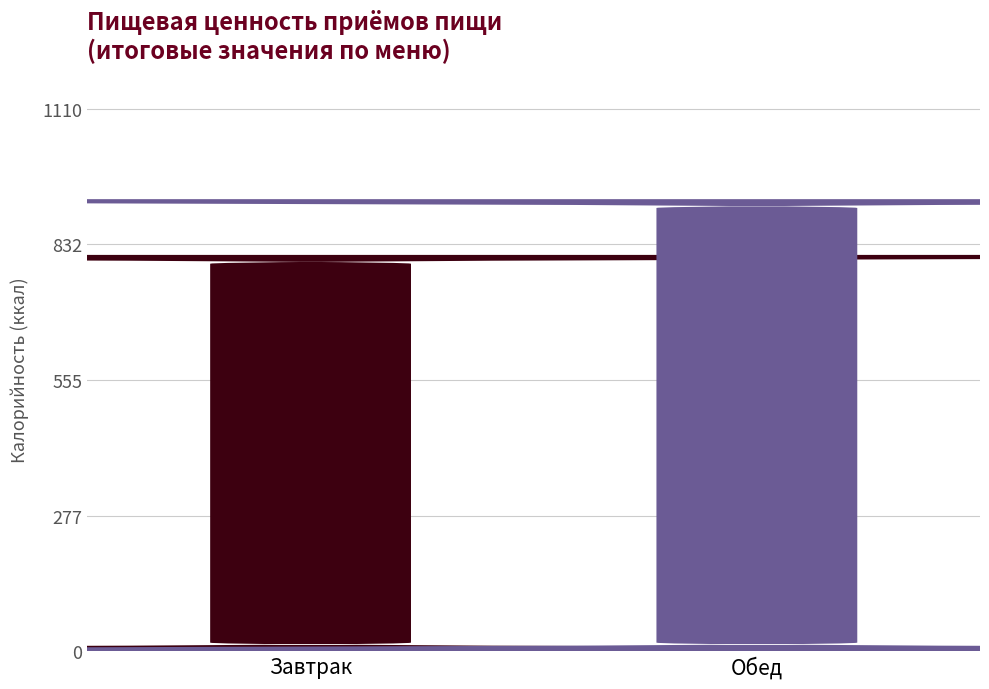

Is it true that the value at Обед is 925?

True